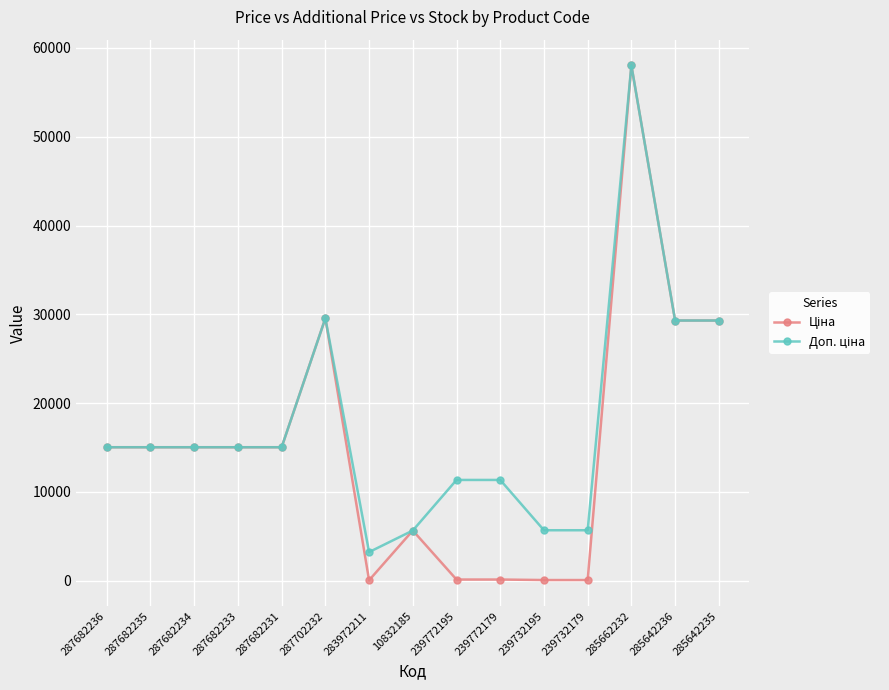

What is the total value across all series at 10832185?

11272.0